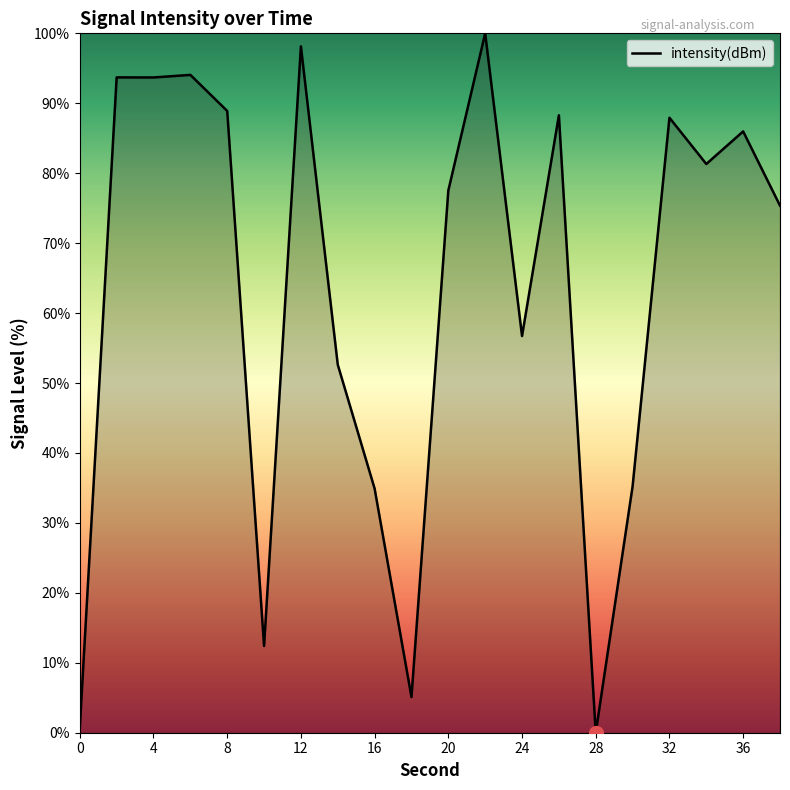

What is the maximum value shown in the chart?

100.0